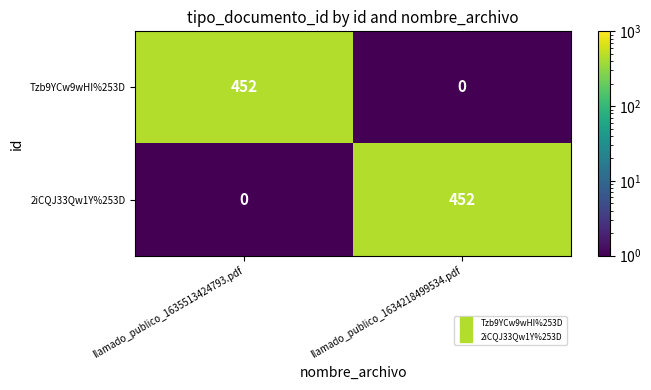

At which label does Tzb9YCw9wHI%253D reach its minimum?

llamado_publico_1634218499534.pdf